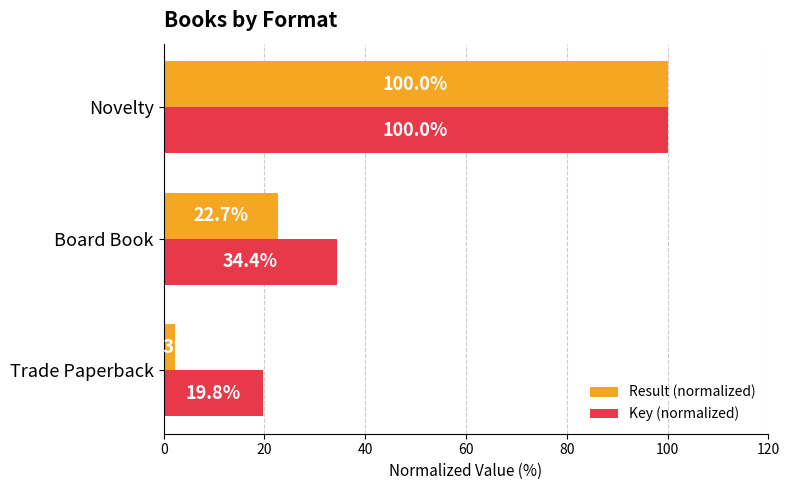

What is the approximate value of Key (normalized) at Board Book?

34.4